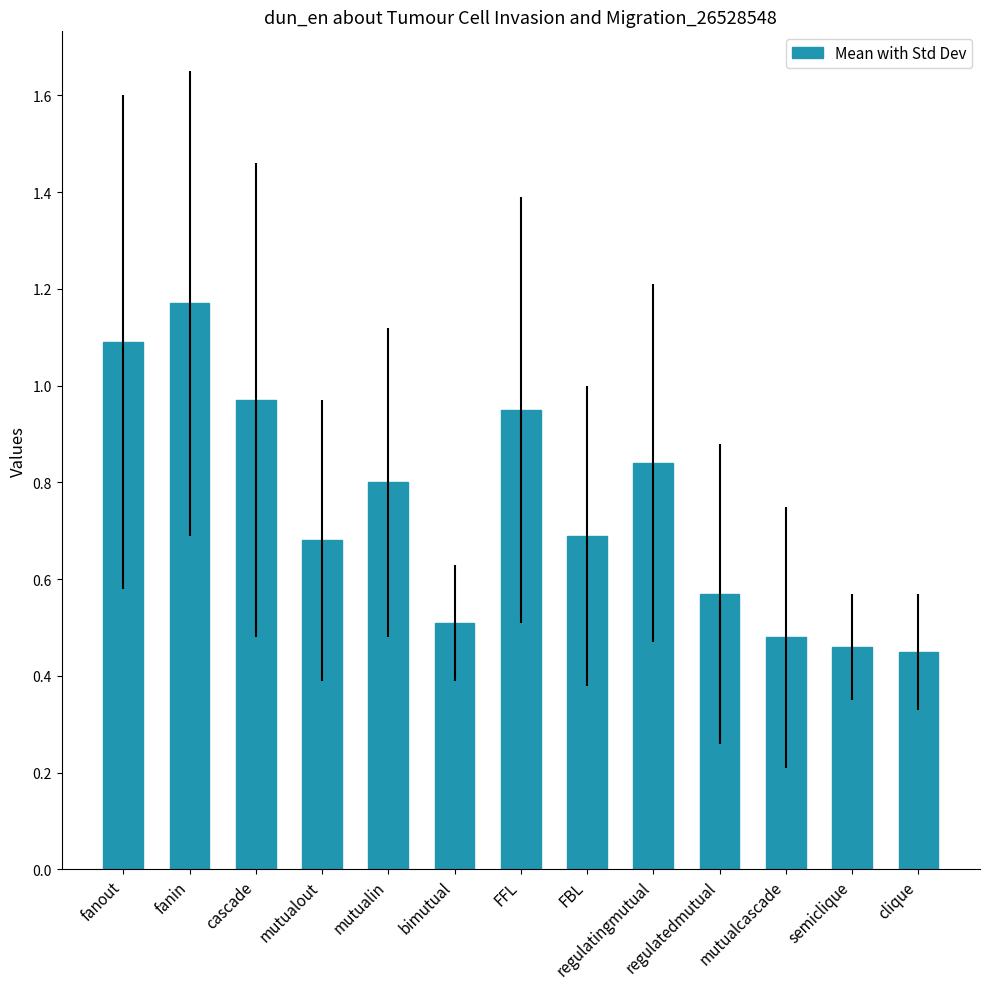

How many bars are there in total?

13